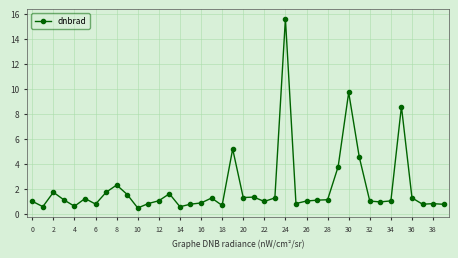

What is the difference between the maximum and minimum values?

15.2